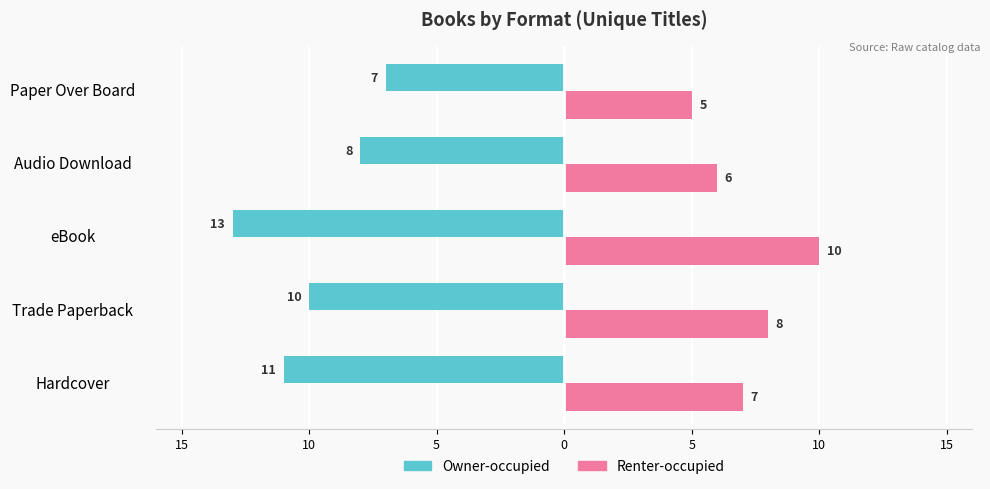

What are all the series names shown in the legend?

Owner-occupied, Renter-occupied